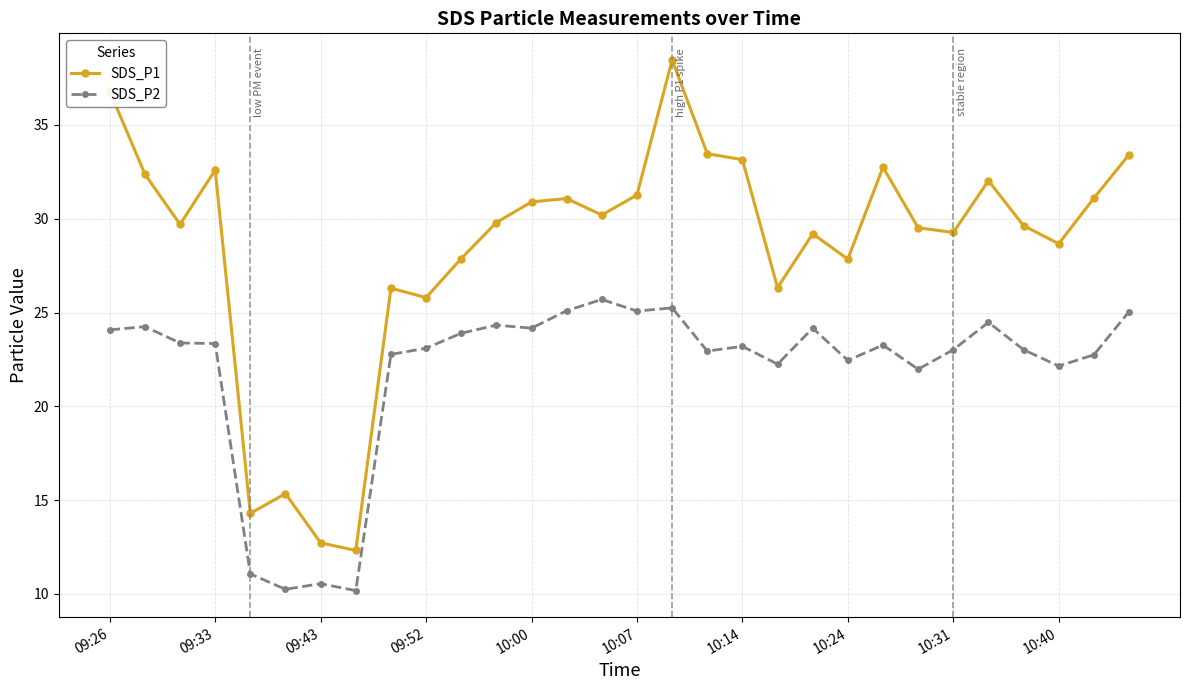

What are all the series names shown in the legend?

SDS_P1, SDS_P2